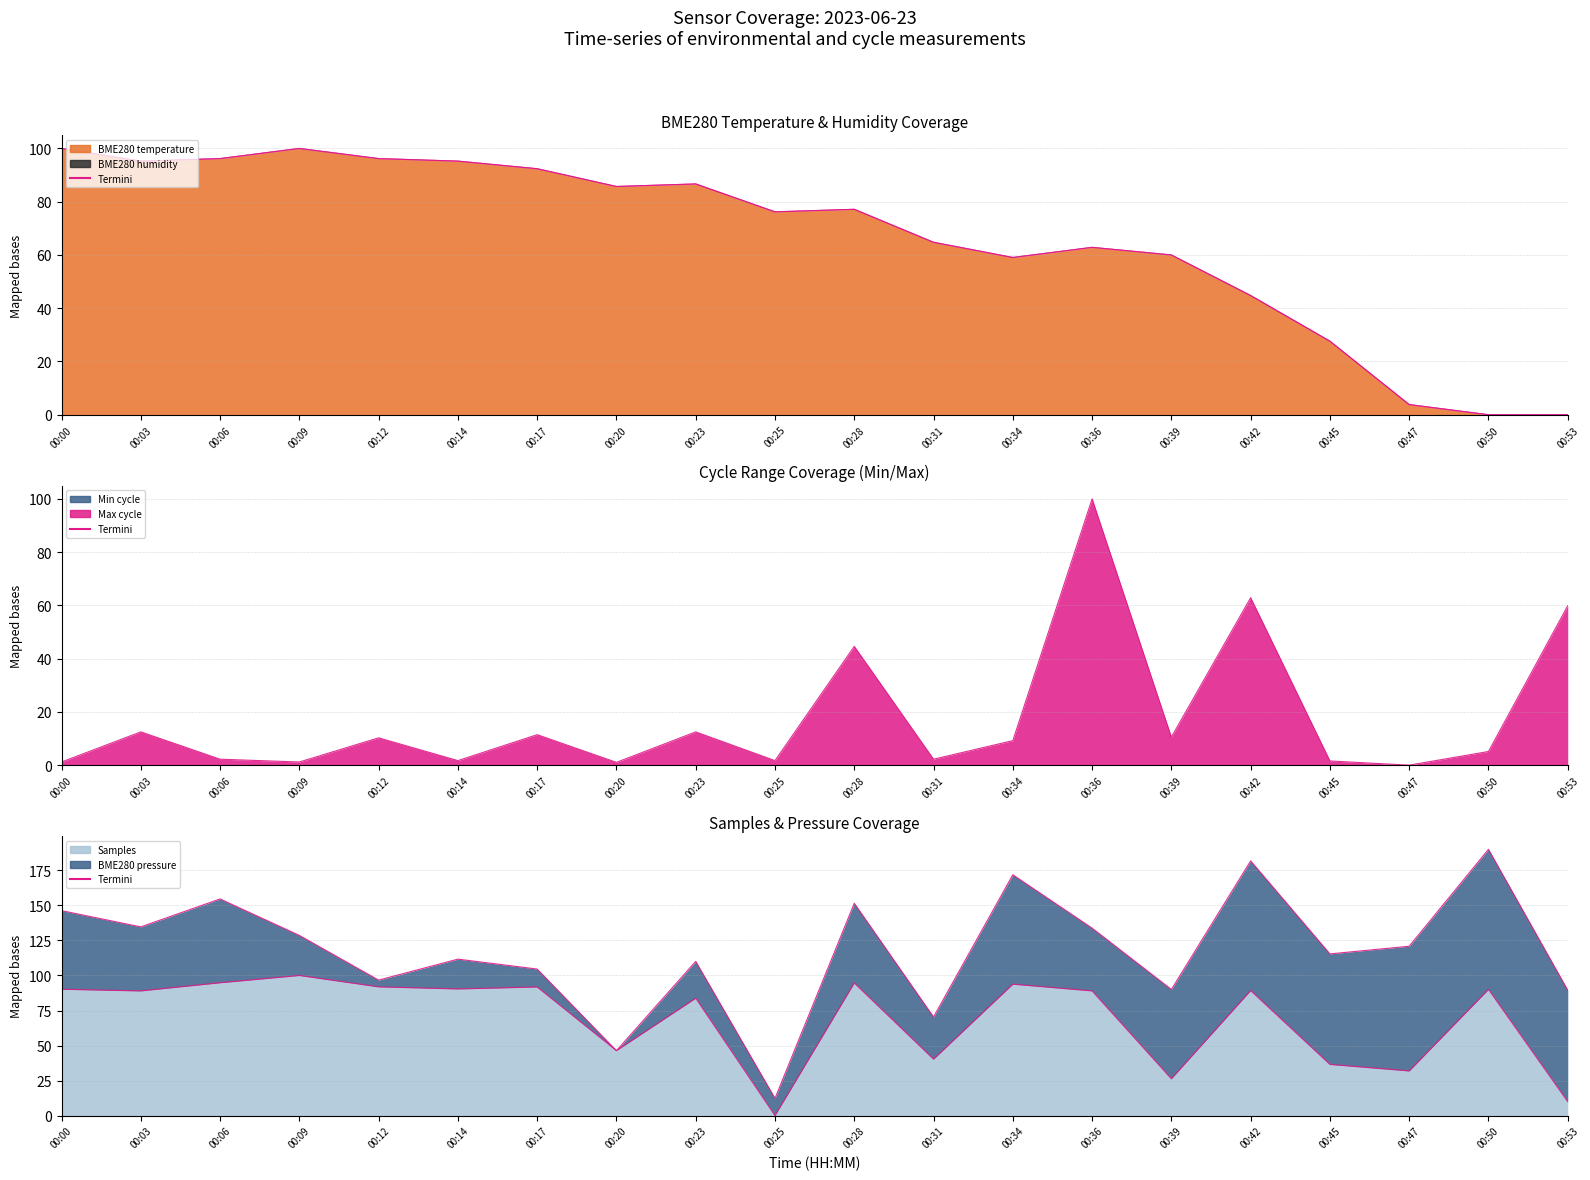

How many data points in Samples_termini are above 89?

10